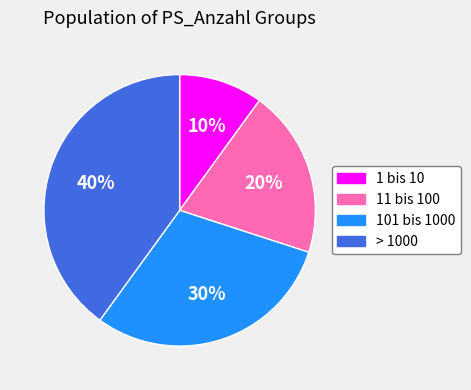

Is there a majority slice in this chart?

No